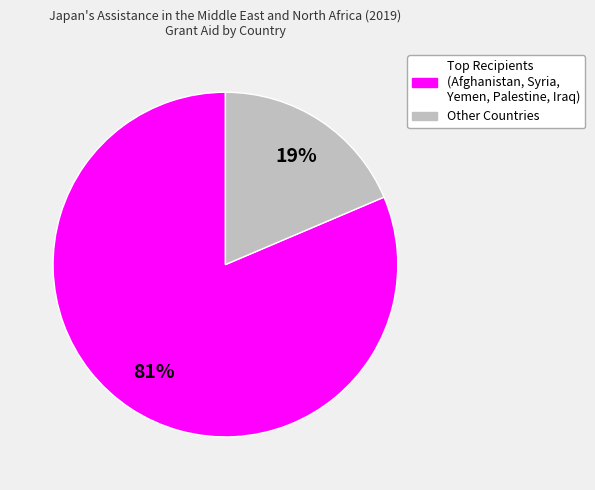

To the nearest percent, what is the average slice percentage?

50%